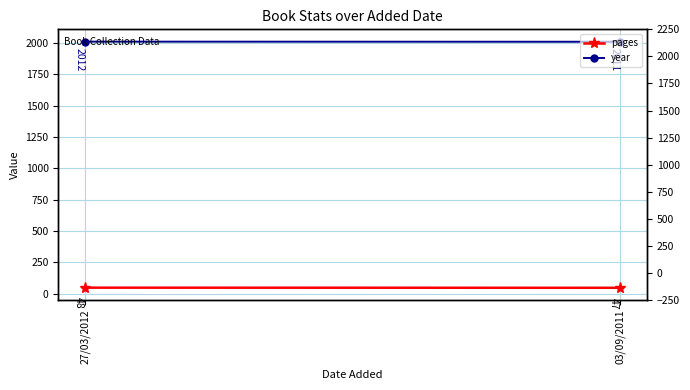

At how many categories does at least one series exceed 1419?

2